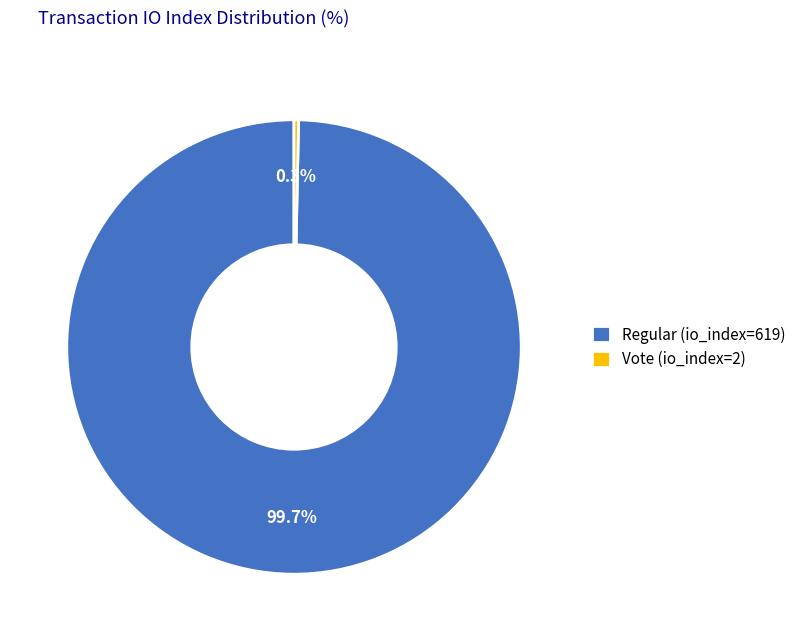

Count the number of slices in the pie.

2